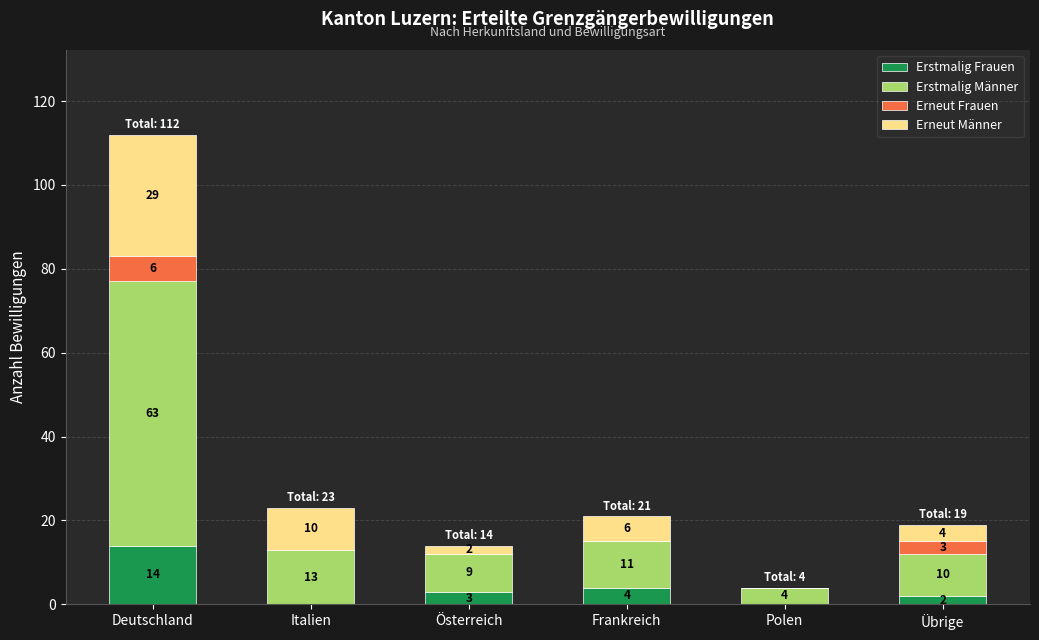

Reading left to right, transcribe the values for Erstmalig Frauen.

Deutschland=14	Italien=0	Österreich=3	Frankreich=4	Polen=0	Übrige=2